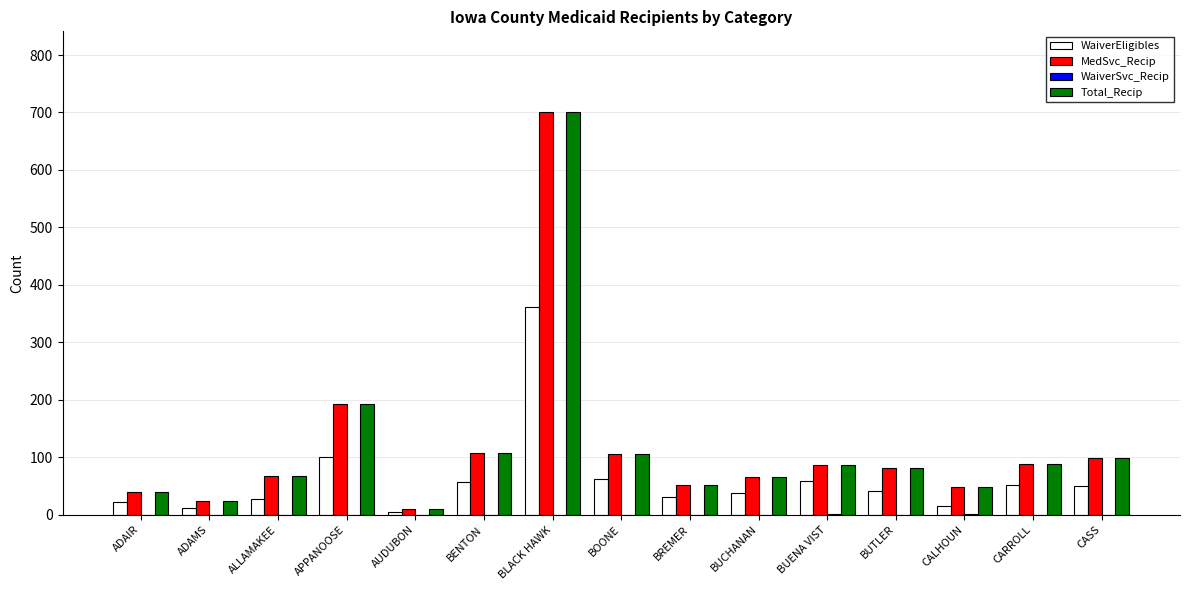

Is it true that WaiverEligibles equals 50 at CASS?

True